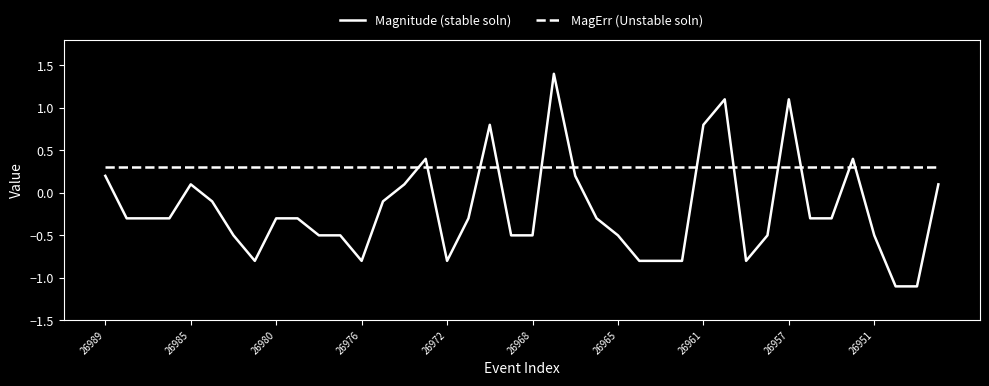

At how many categories does at least one series exceed 0?

40